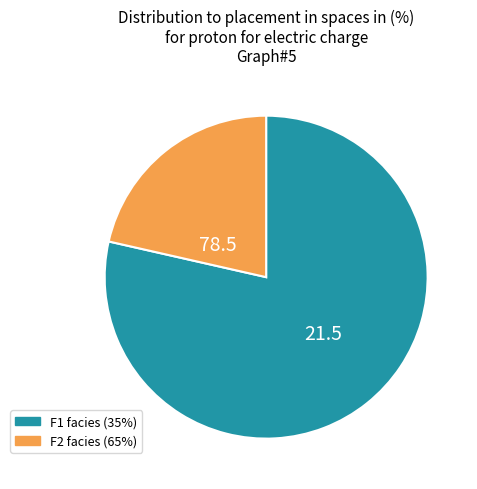

What is the ratio of the value at F2 to the value at F1?

0.3